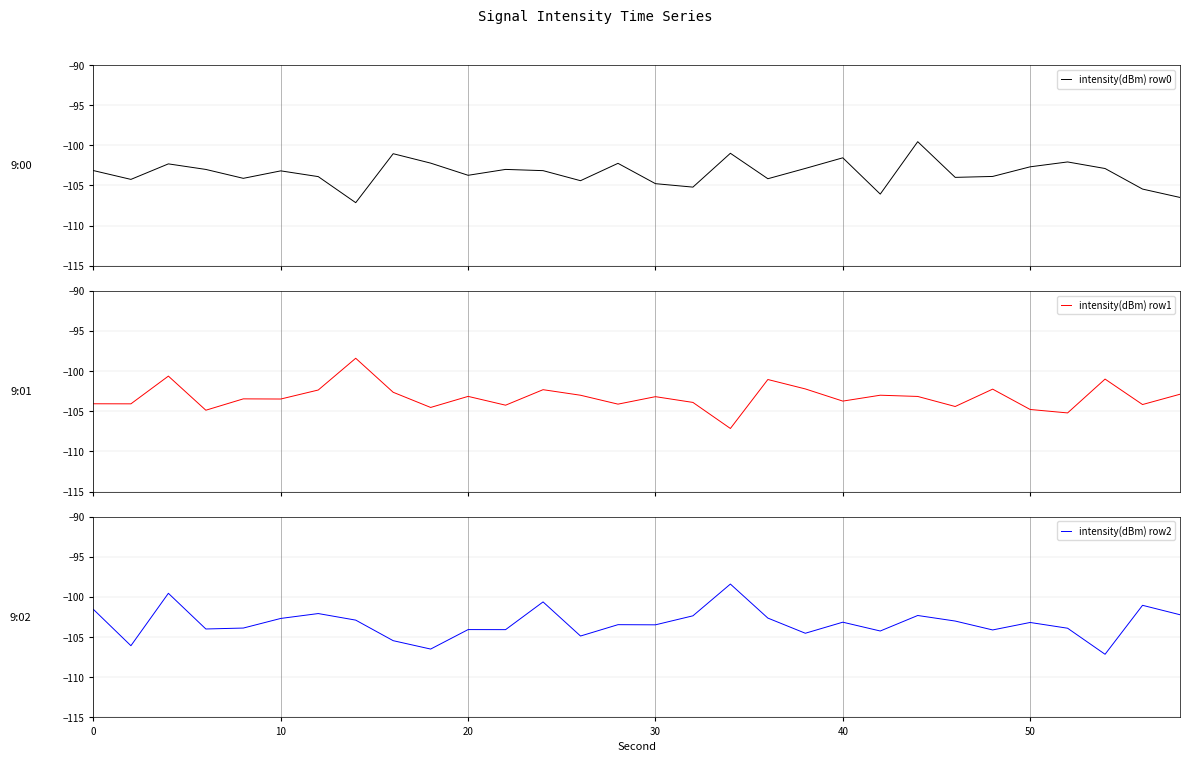

What is the highest value of the intensity(dBm) row0 series?

-99.5